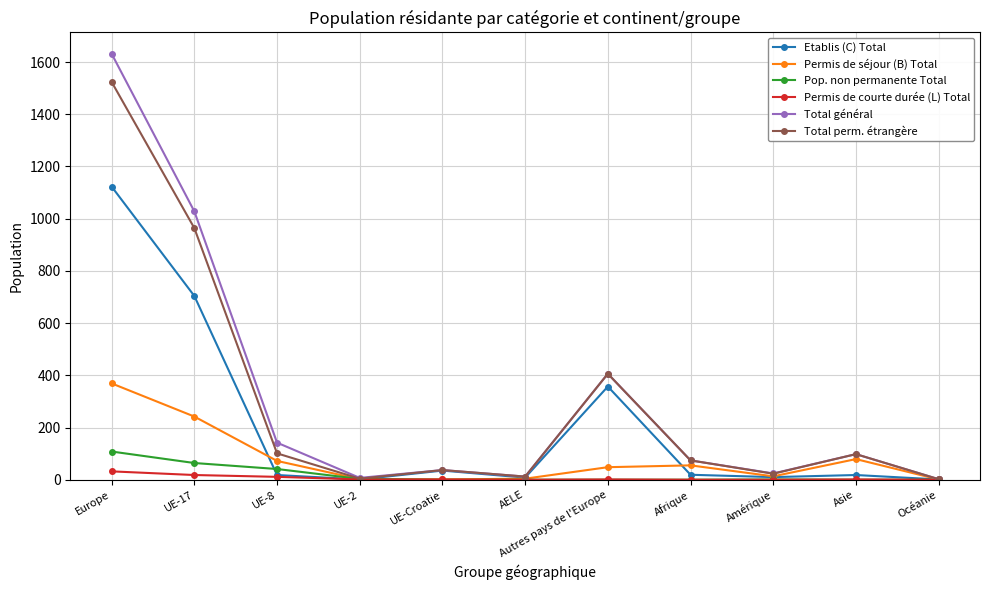

How many categories are shown in the chart?

11